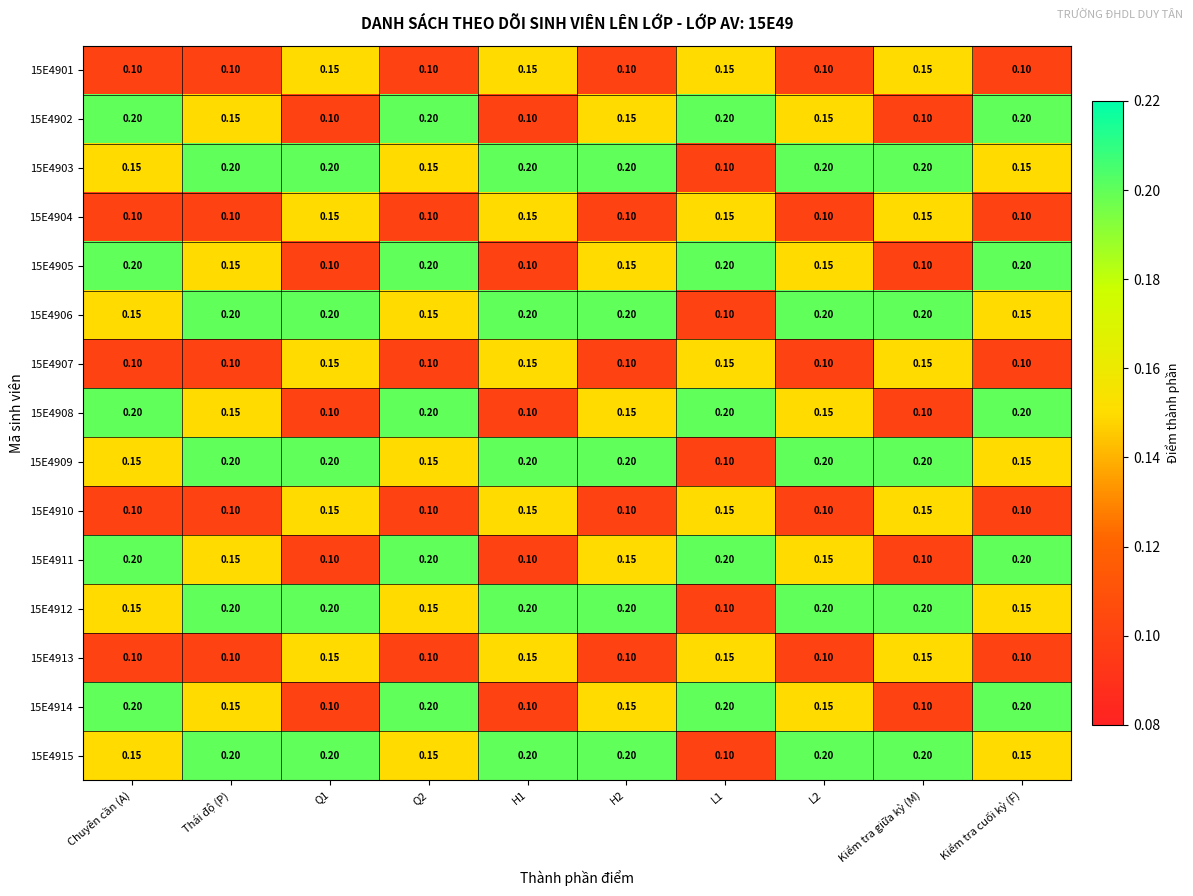

Is the value of 15E4908 at Thái độ (P) greater than the value of 15E4911 at H1?

Yes